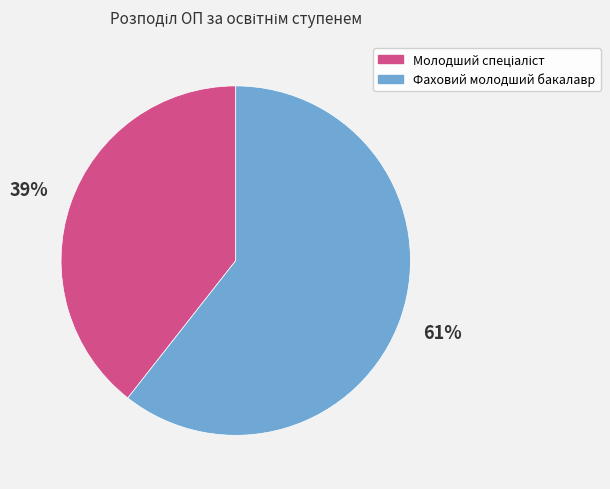

Does any single category account for the majority?

Yes